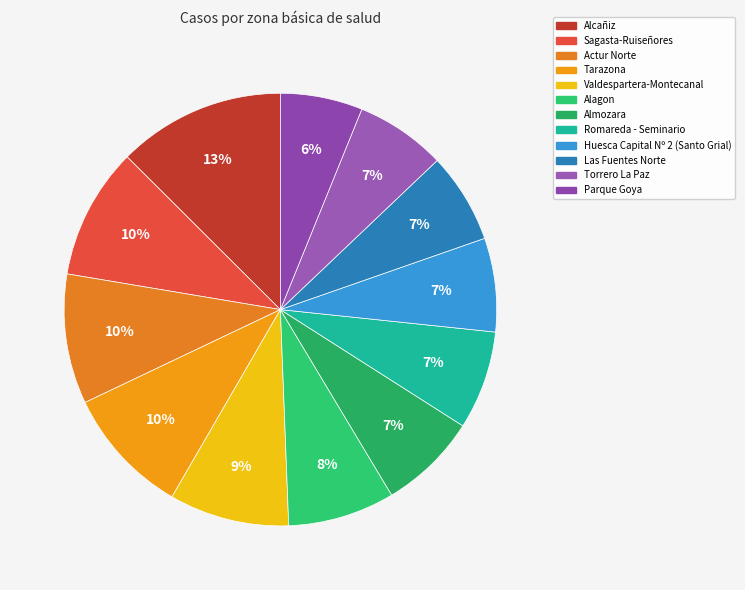

True or false: Valdespartera-Montecanal accounts for 1% of the total.

False